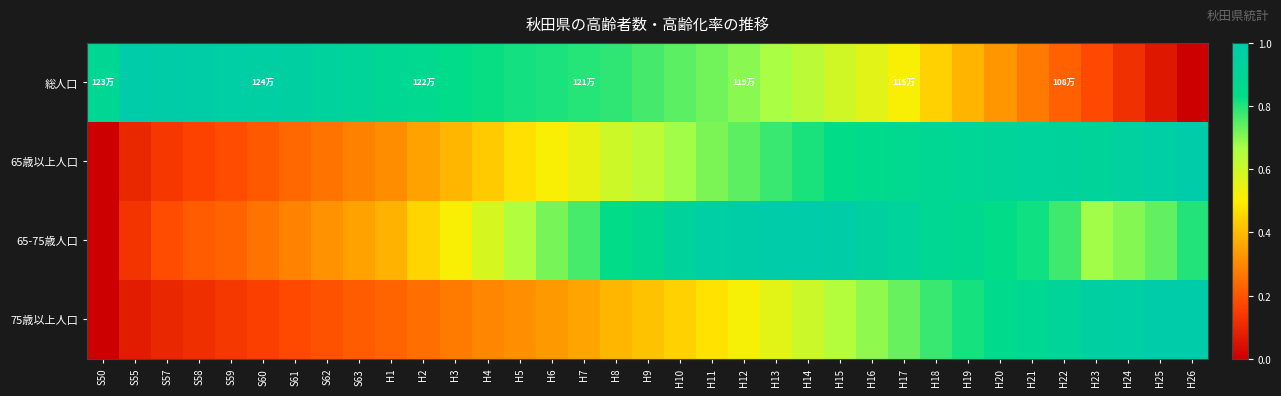

What is the difference between the highest and lowest values at H23?

0.8